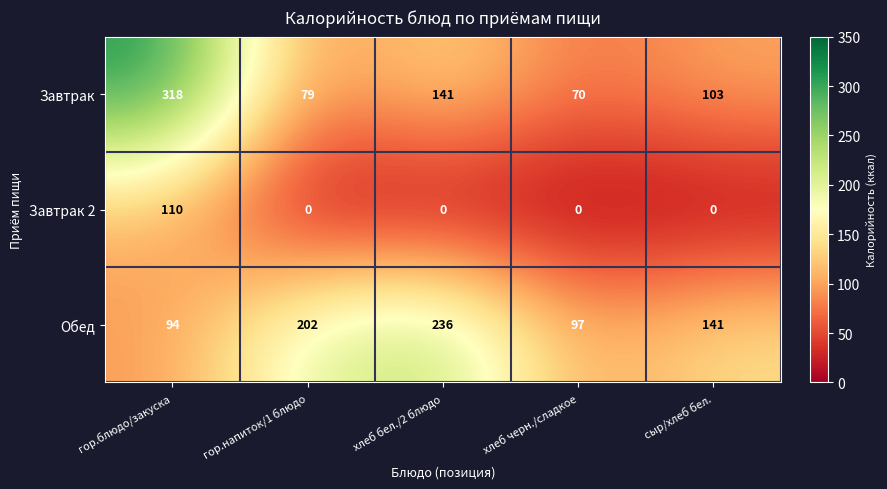

What is the difference between the maximum and second lowest values in the Завтрак 2 series?

110